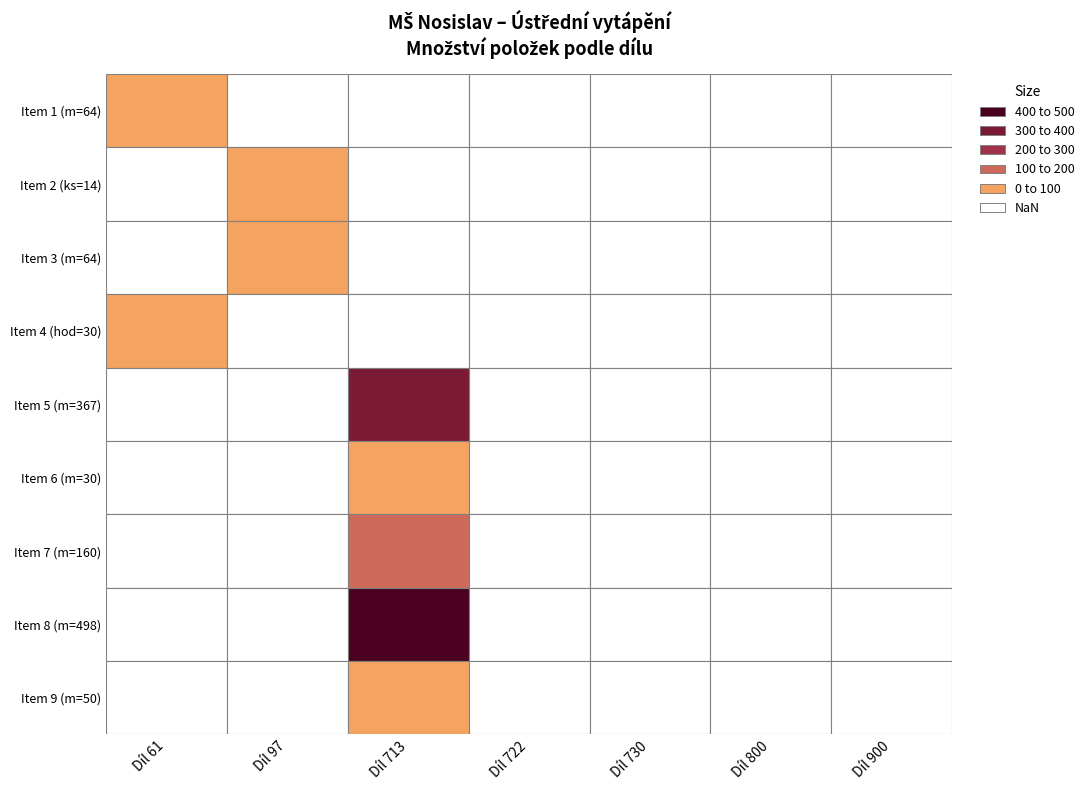

Rank the categories by Item 3 (m=64) value from lowest to highest.

0, 2, 3, 4, 5, 6, 1